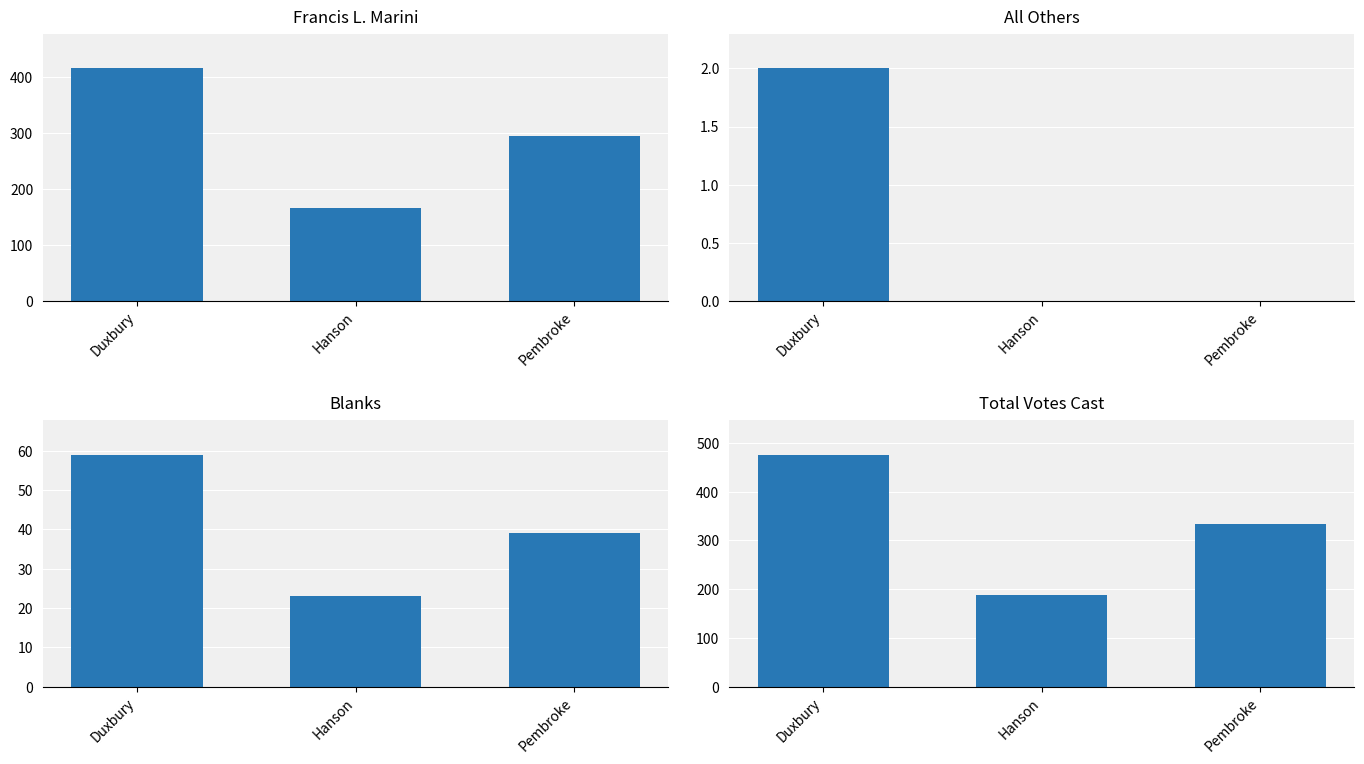

The Blanks series shows 39 at Pembroke. True or false?

True